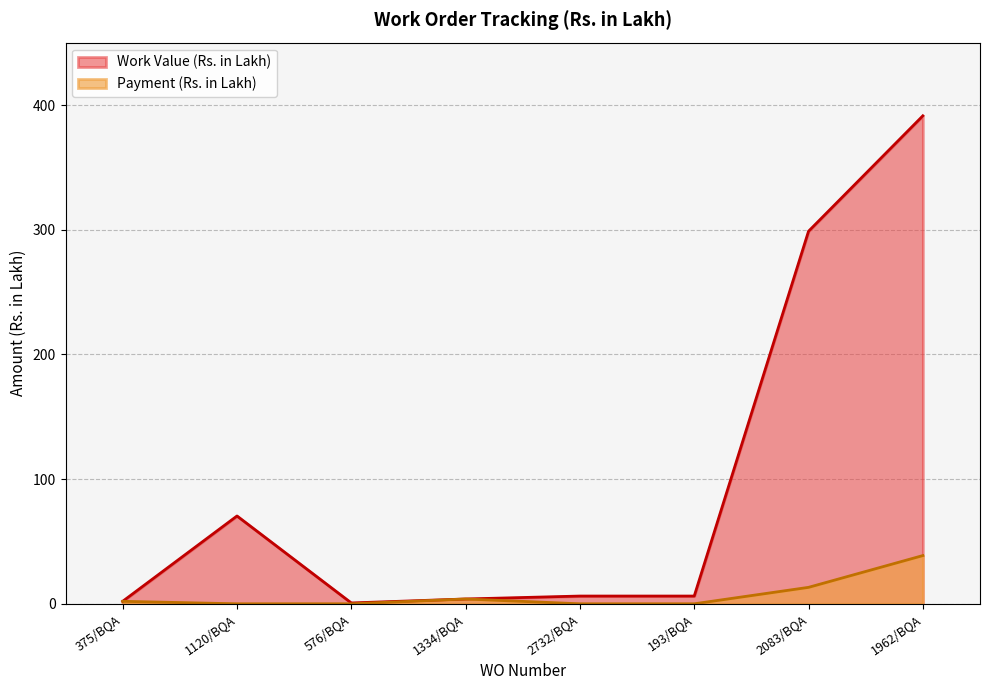

List the labels in order of Payment (Rs. in Lakh) value, largest first.

1962/BQA, 2083/BQA, 1334/BQA, 375/BQA, 1120/BQA, 576/BQA, 2732/BQA, 193/BQA